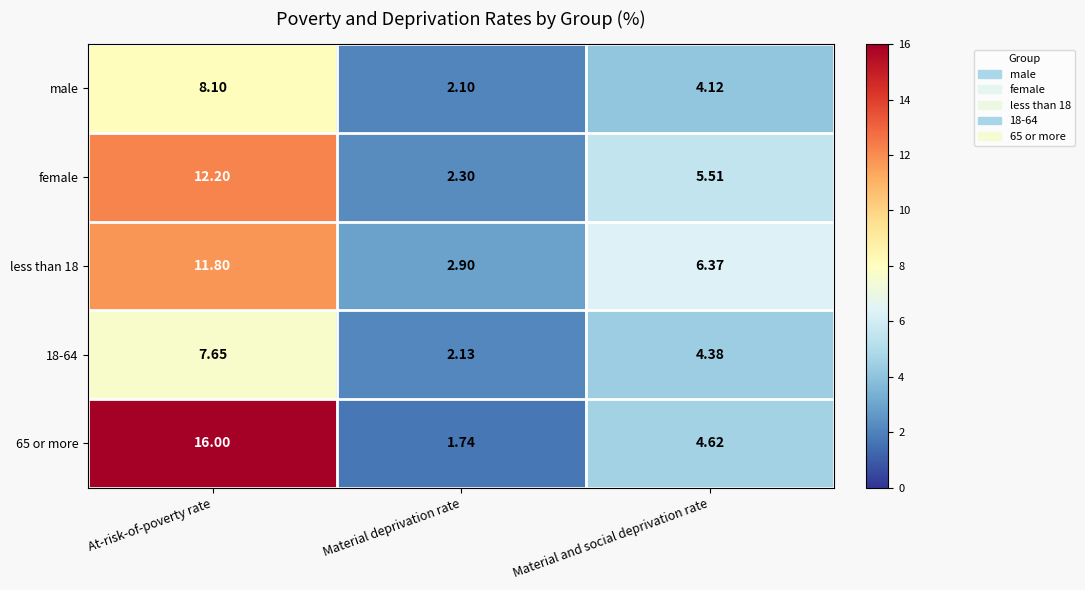

Is the value of 65 or more at Material deprivation rate greater than the value of less than 18 at Material deprivation rate?

No